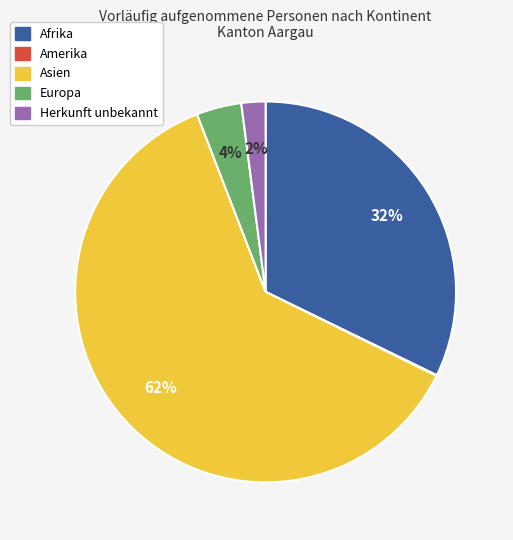

Is there a majority slice in this chart?

Yes